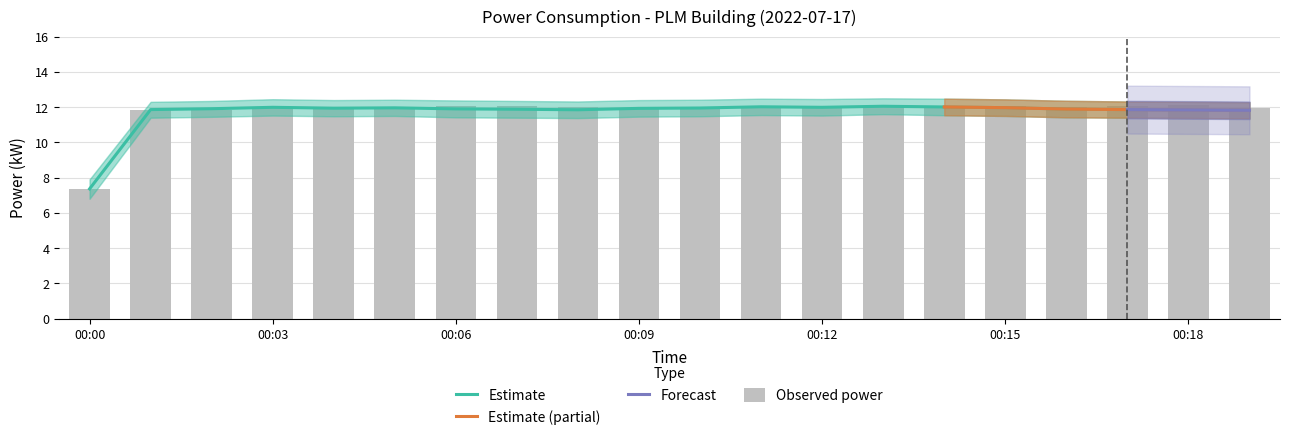

Does the chart contain any negative values?

No